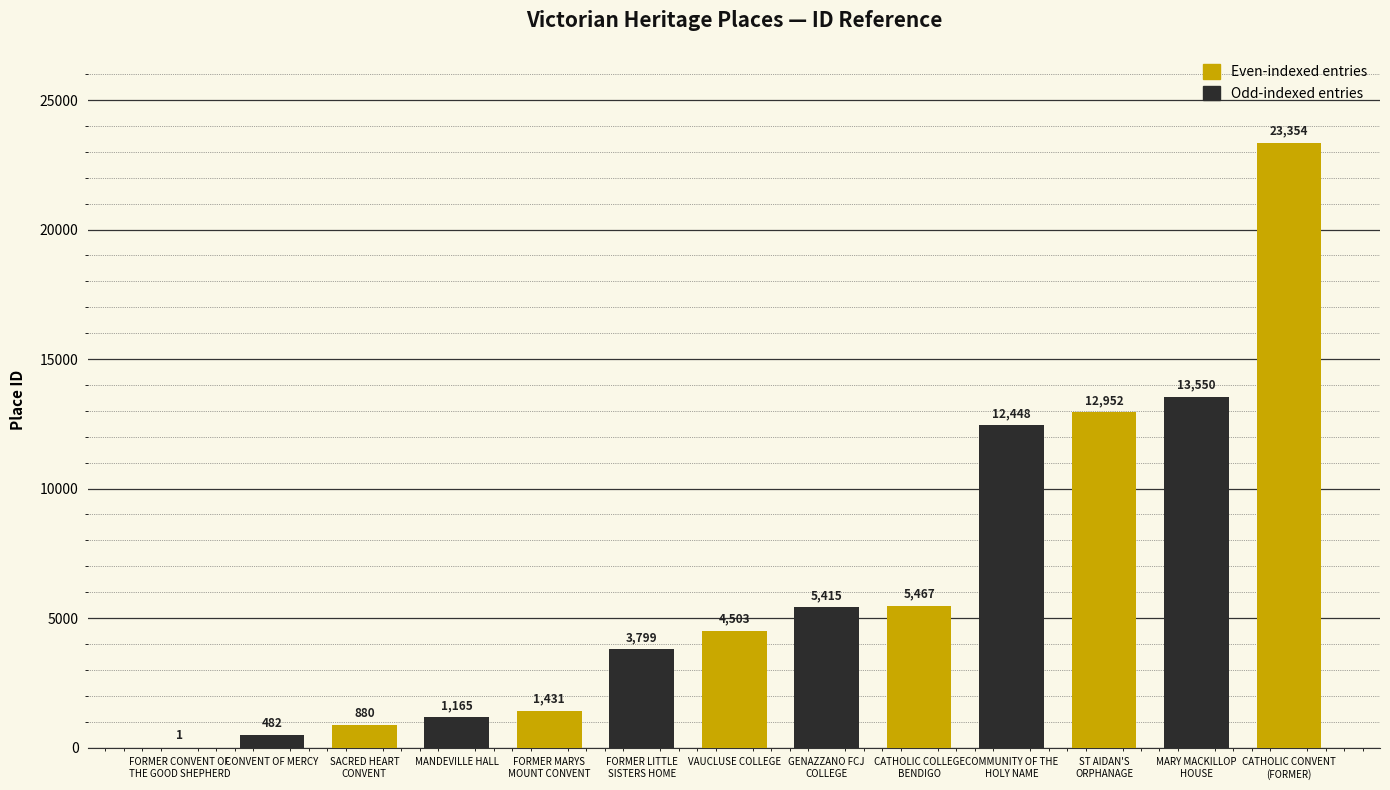

Which label corresponds to the largest value in the chart?

CATHOLIC CONVENT
(FORMER)